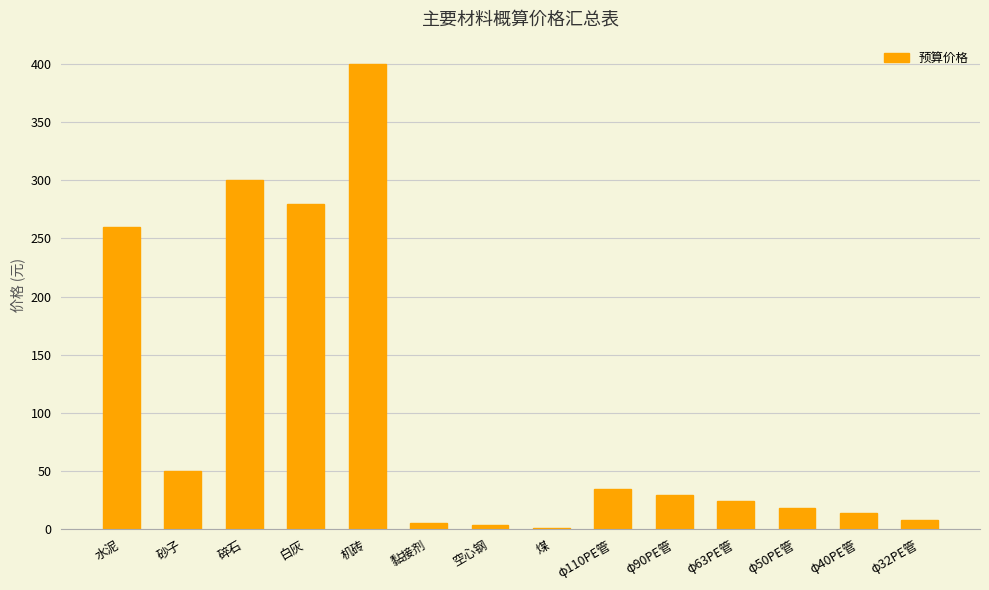

What is the sum of all values?

1427.3